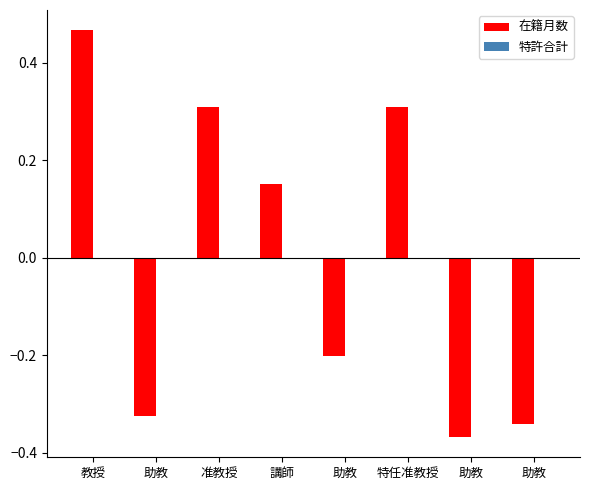

How many data points does each series have?

8